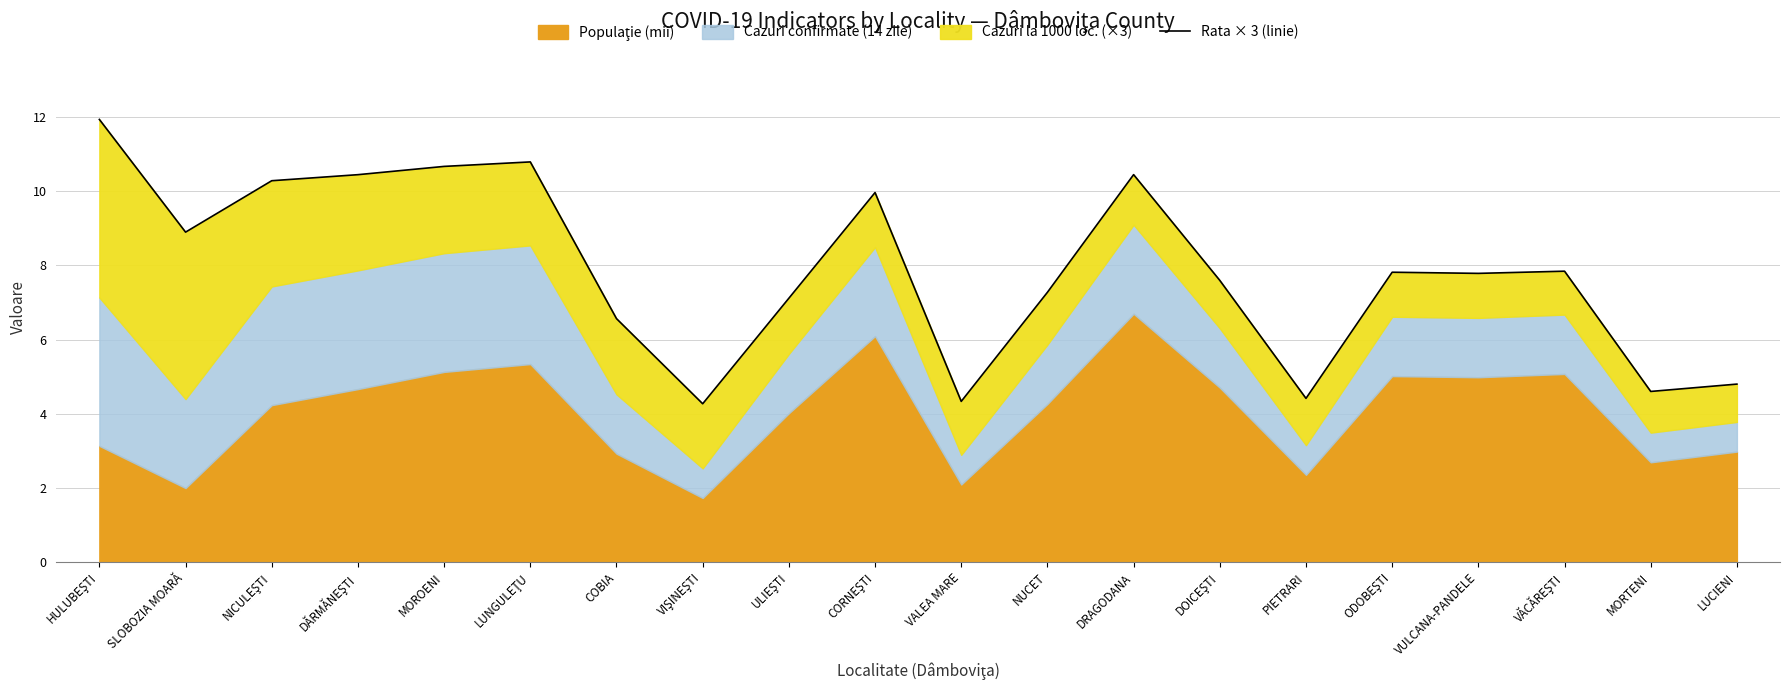

Approximately how many times larger is the value at DOICEŞTI compared to NUCET?

1.0